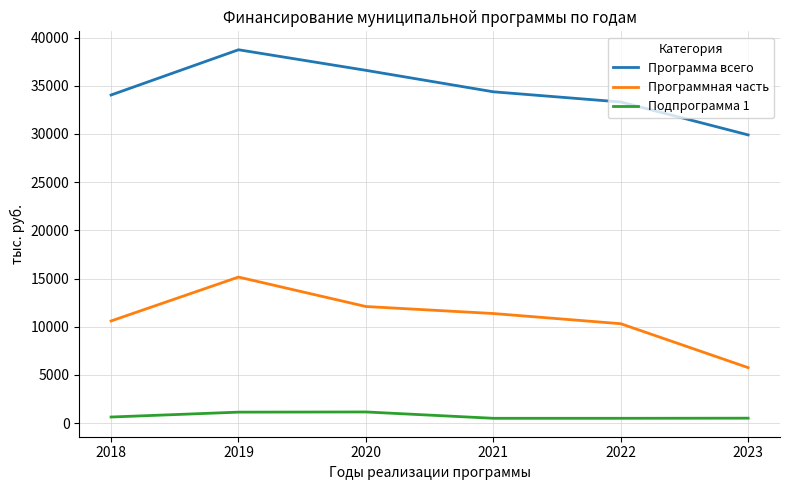

List the series in order of their peak value, highest first.

Программа всего, Программная часть, Подпрограмма 1